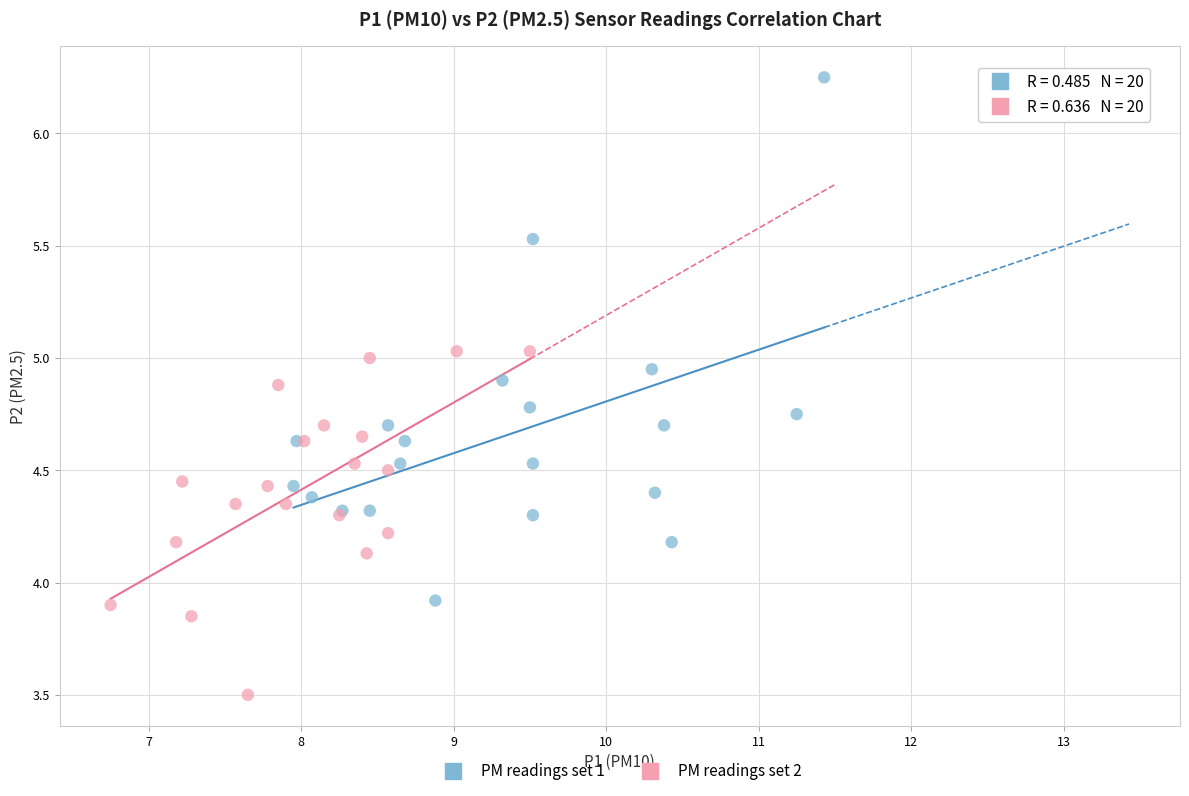

Which series contains the highest Y value?

PM readings set 1